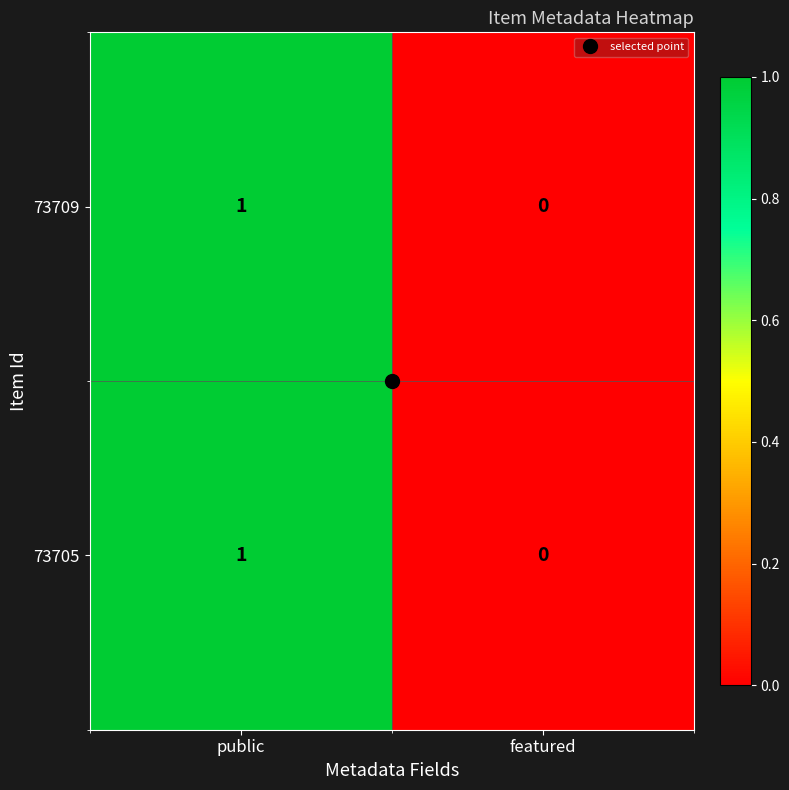

The 73709 series shows 1 at public. True or false?

True